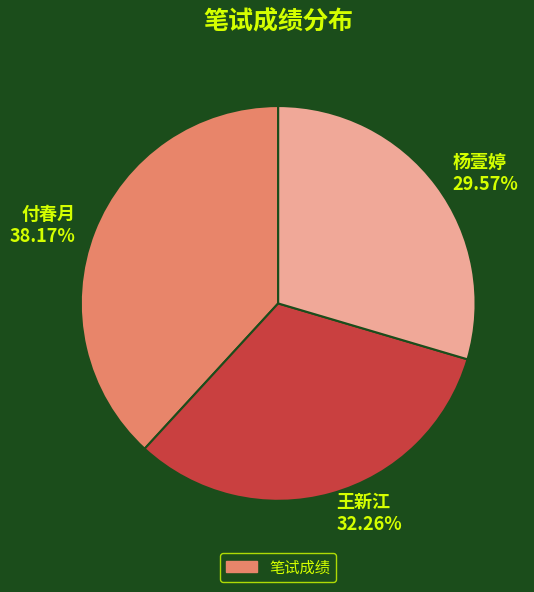

Which category has the smallest portion of the pie?

杨壹婷